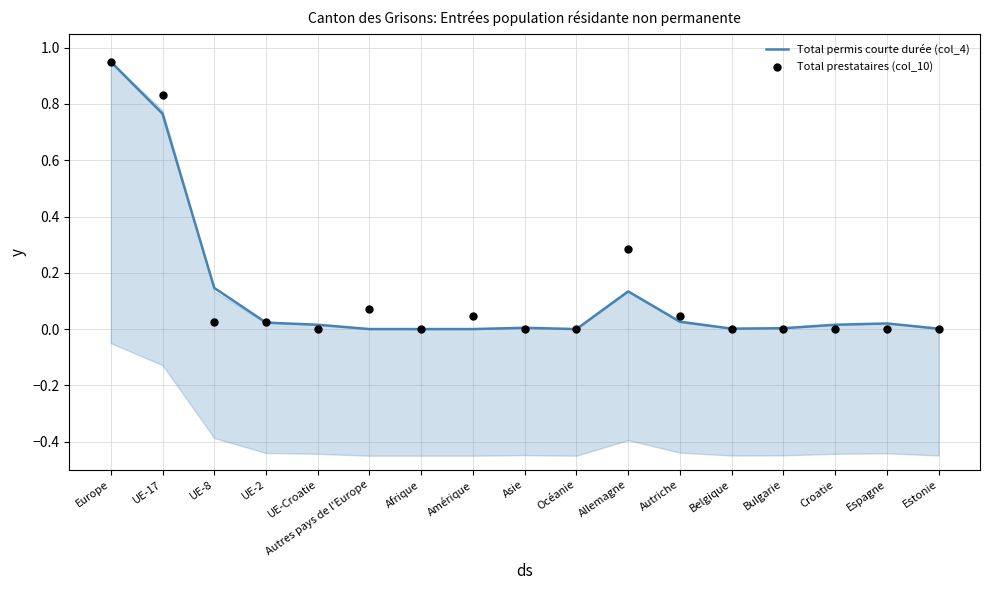

At which category is the sum across all series the highest?

Europe